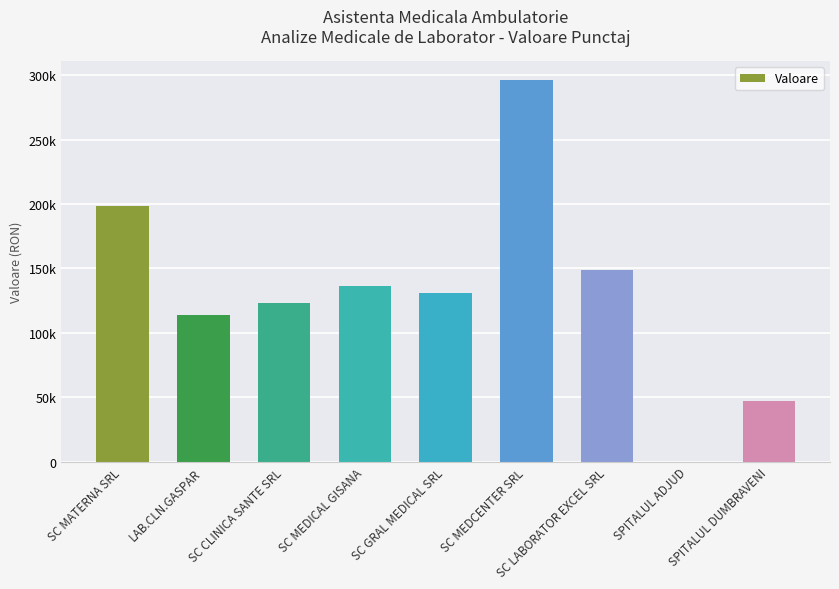

Rank the categories by value from lowest to highest.

SPITALUL ADJUD, SPITALUL DUMBRAVENI, LAB.CLN.GASPAR, SC CLINICA SANTE SRL, SC GRAL MEDICAL SRL, SC MEDICAL GISANA, SC LABORATOR EXCEL SRL, SC MATERNA SRL, SC MEDCENTER SRL